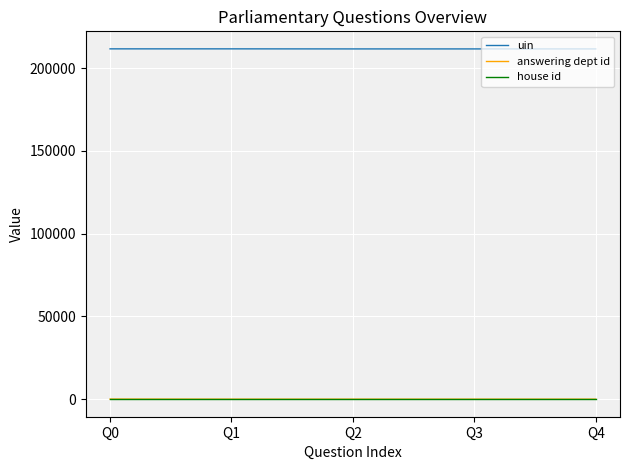

True or false: uin and answering dept id intersect in this chart.

False